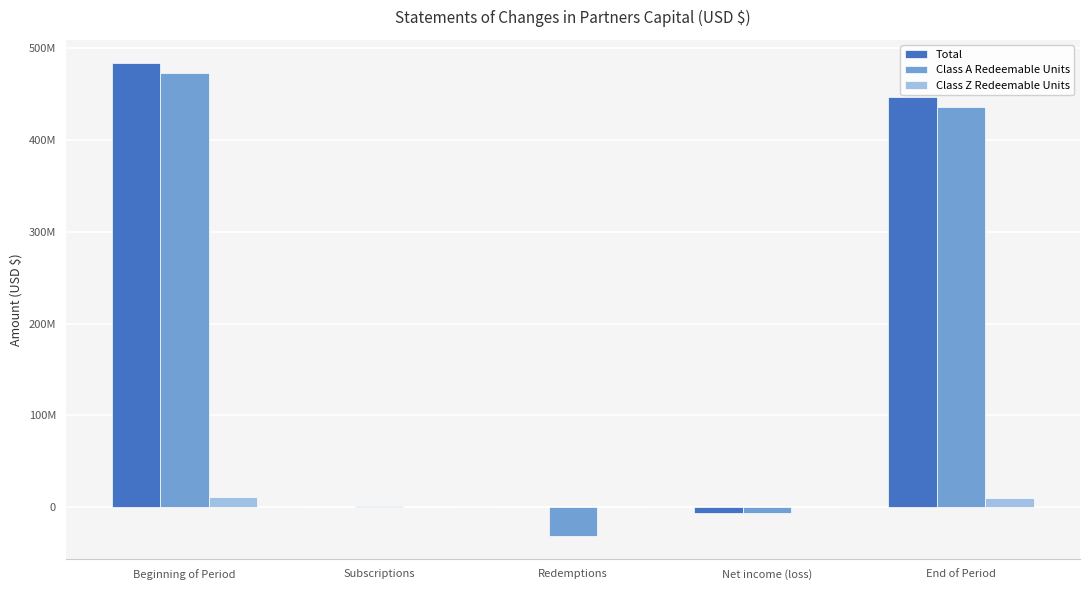

Rank the categories by Total value from highest to lowest.

Beginning of Period, End of Period, Subscriptions, Redemptions, Net income (loss)